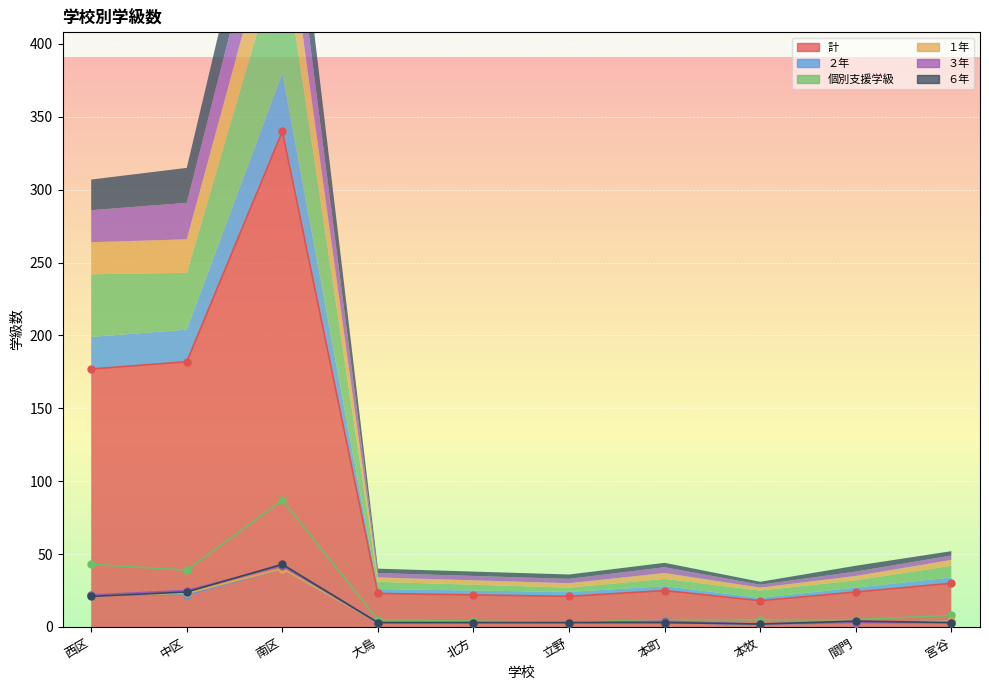

How many times do ６年 and ３年 cross each other?

1